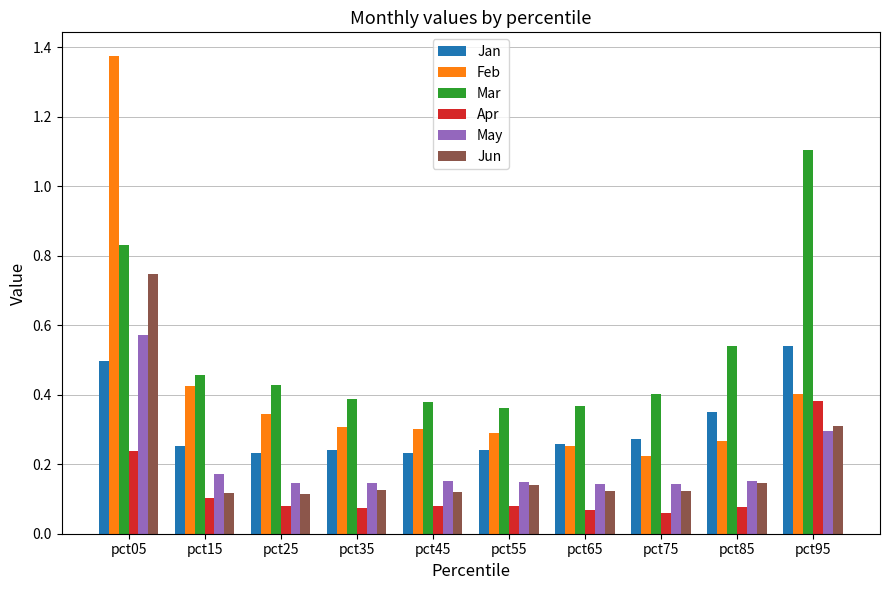

How many bars are there in each group?

6